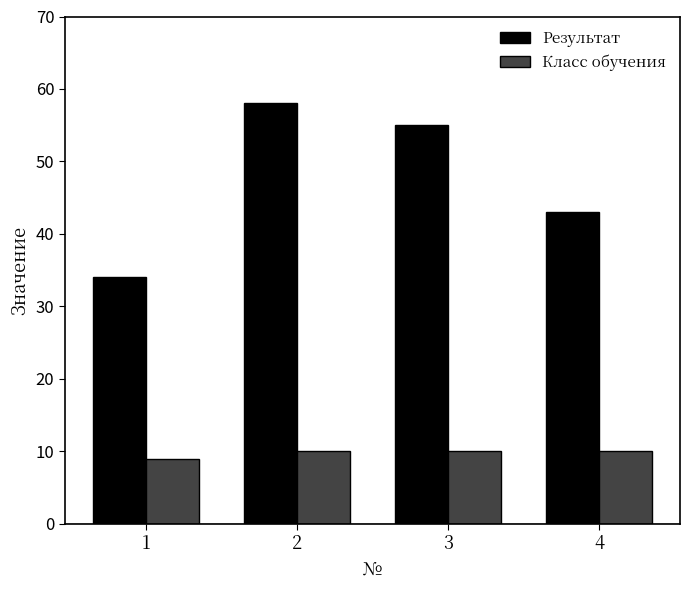

What is the average value of the Класс обучения series?

10